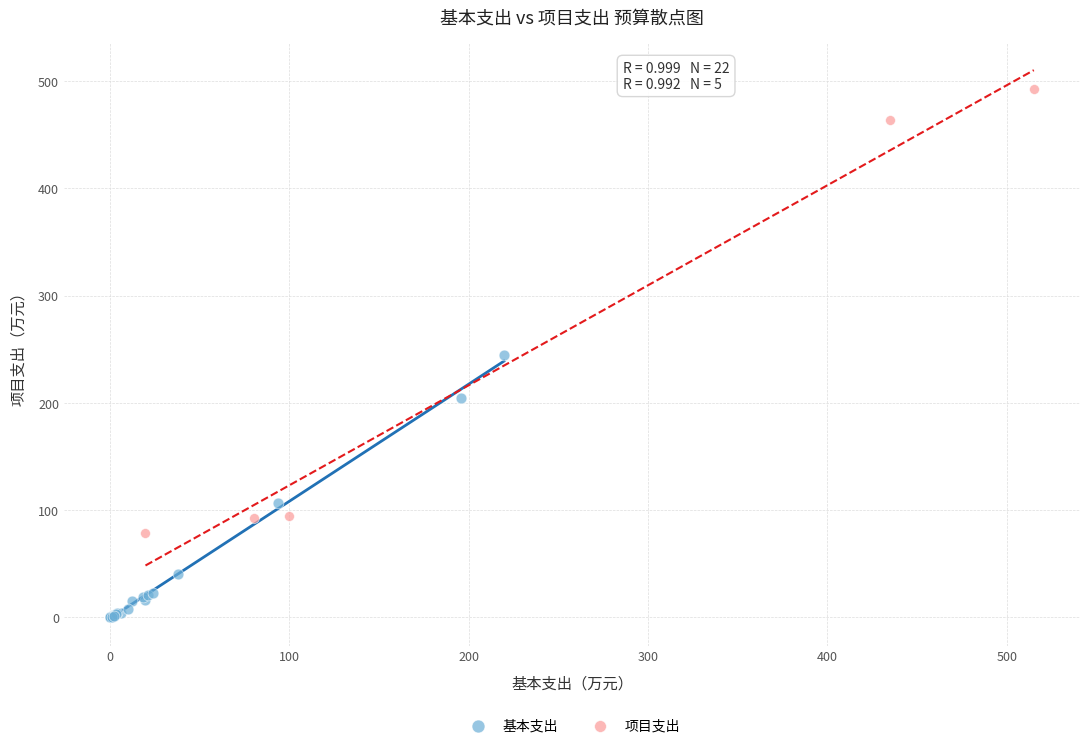

Which series reaches the maximum Y coordinate?

项目支出